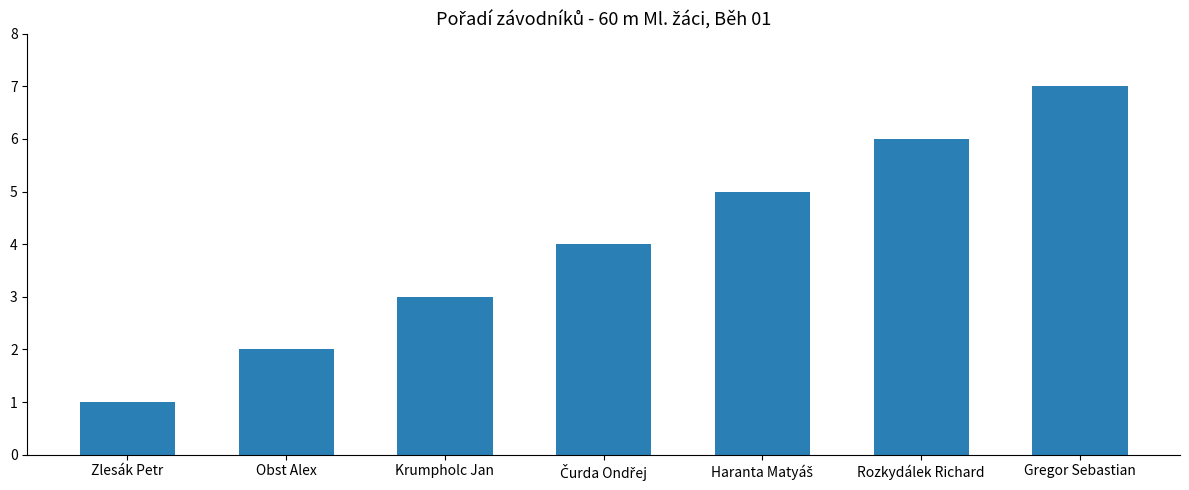

What is the change in value from Zlesák Petr to Krumpholc Jan?

+2